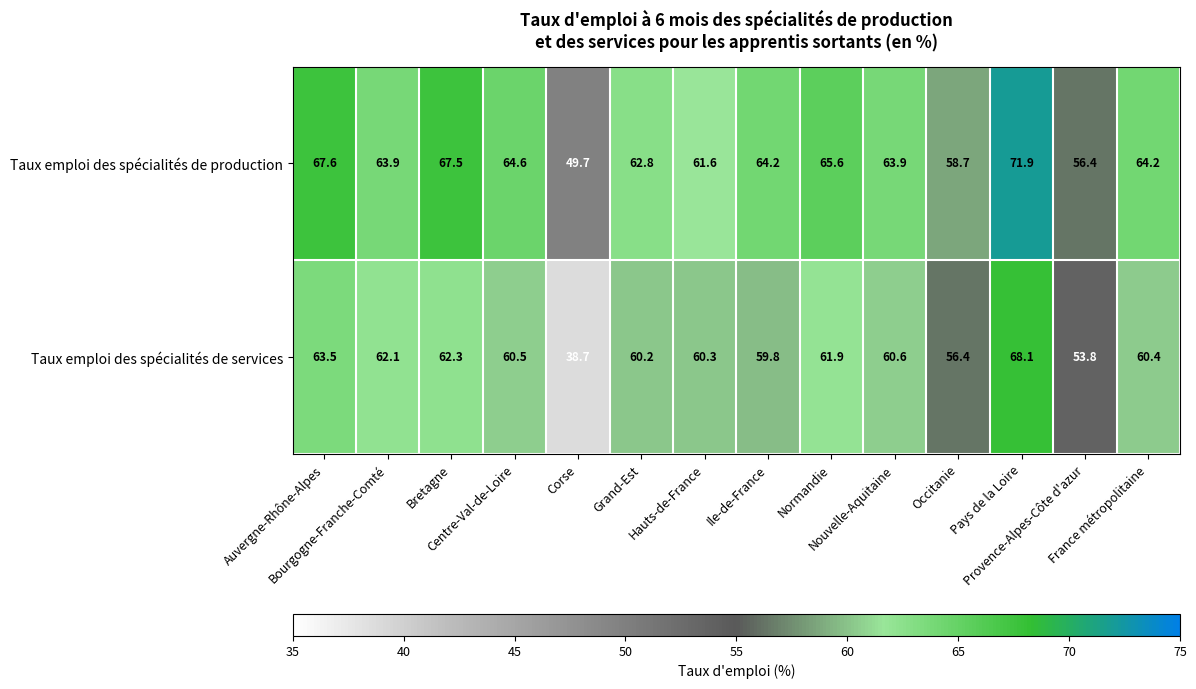

List the series in order of their peak value, highest first.

Taux emploi des spécialités de production, Taux emploi des spécialités de services